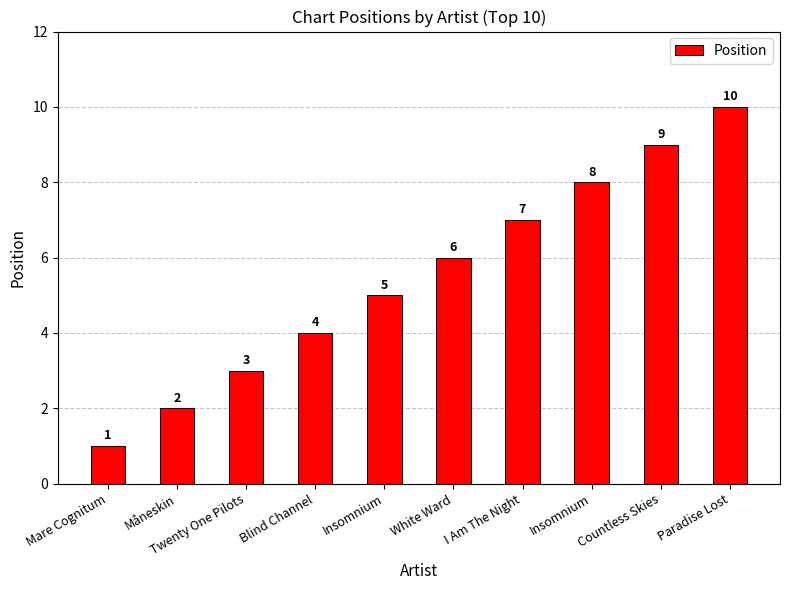

What is the greatest value displayed?

10